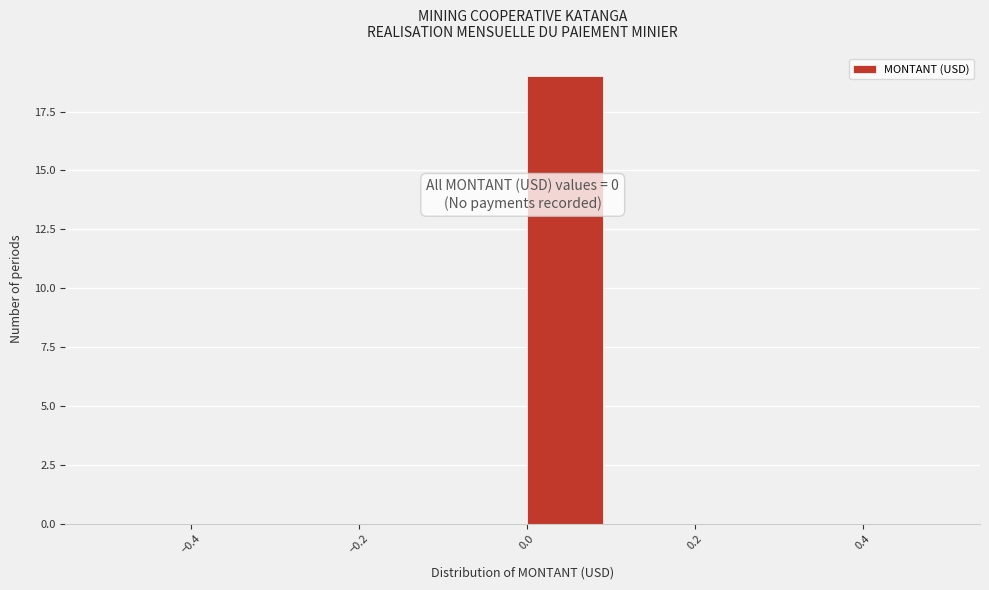

Over which range of the x-axis is the bar tallest?

0.0 to 0.1